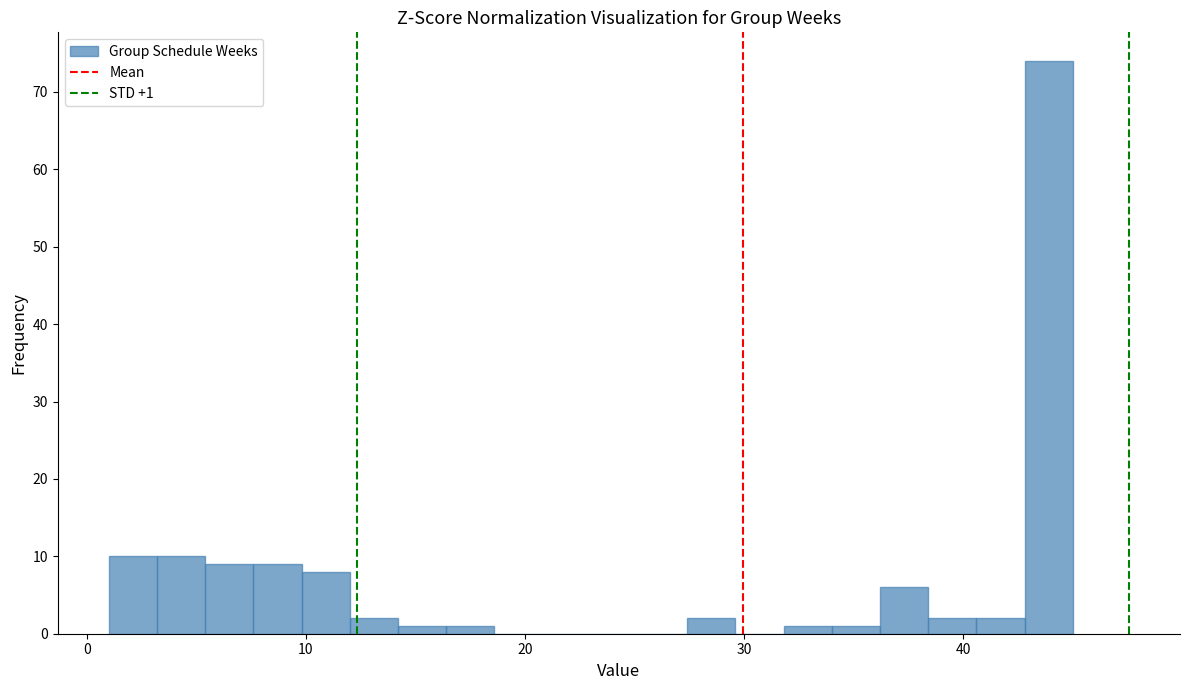

Around what value on the x-axis is the tallest bar? Give the approximate position of its centre, as read against the axis.

44